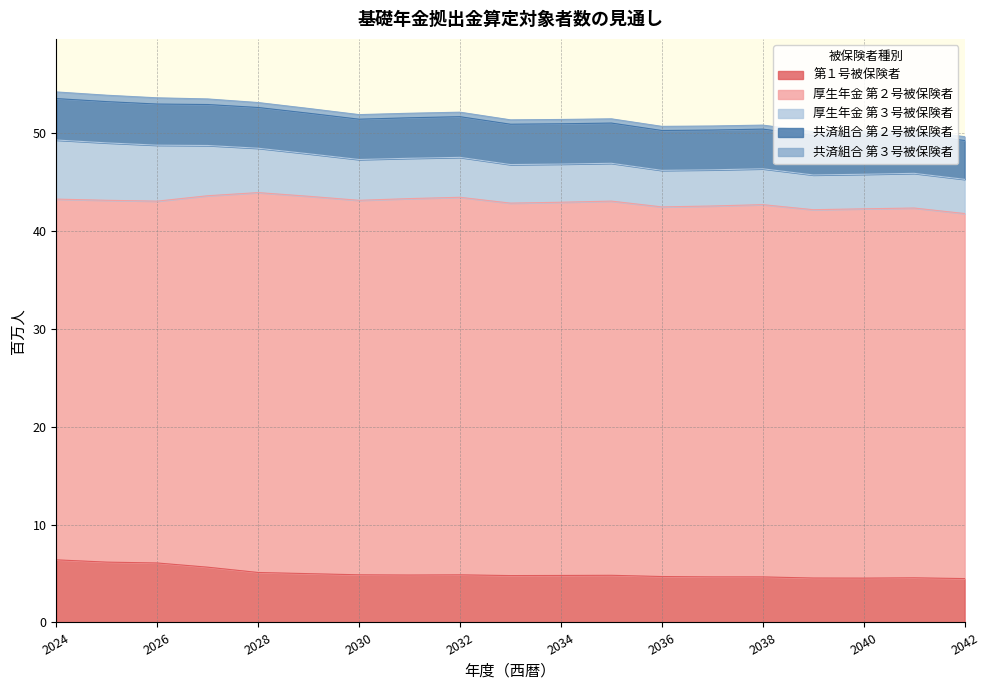

Does the chart display data point markers on the line(s)?

No